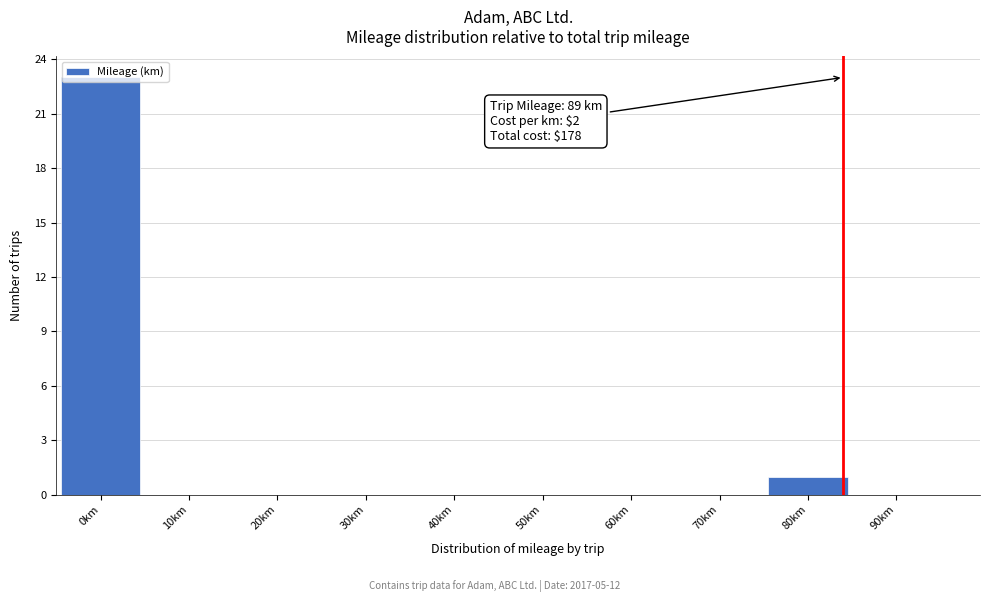

At which label is the value closest to 11?

80km